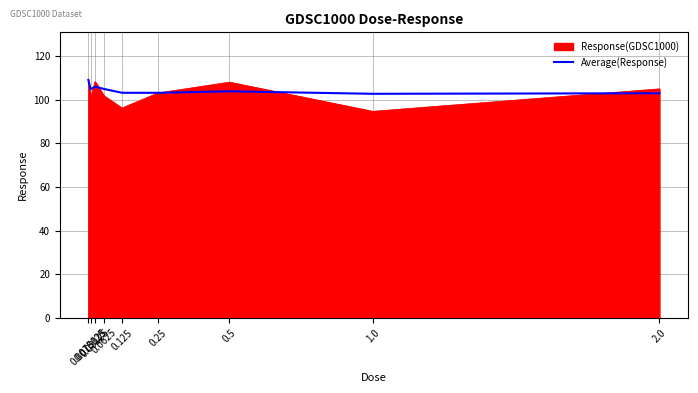

What is the greatest value displayed?

109.2